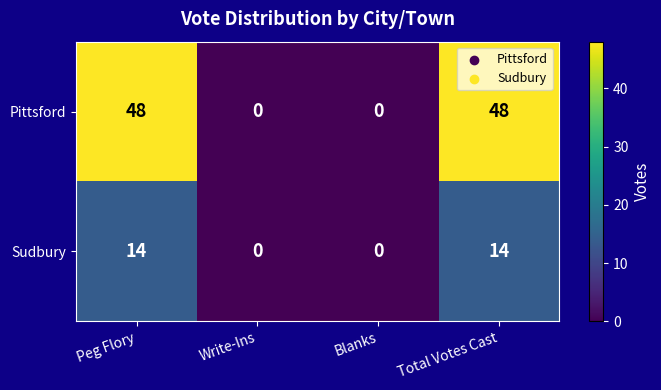

What is the difference between the highest and lowest values at Total Votes Cast?

34